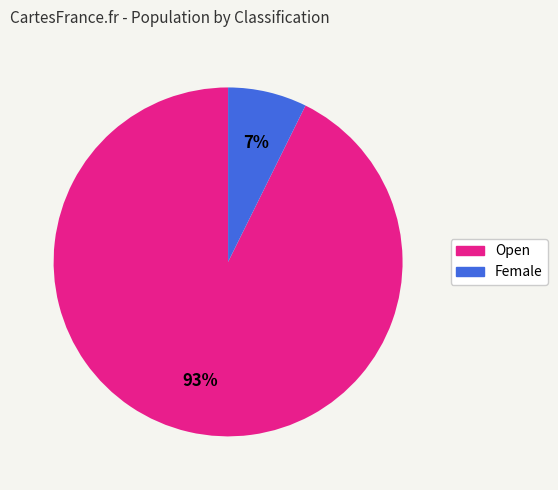

To the nearest percent, what is the combined percentage of Female and Open?

100%